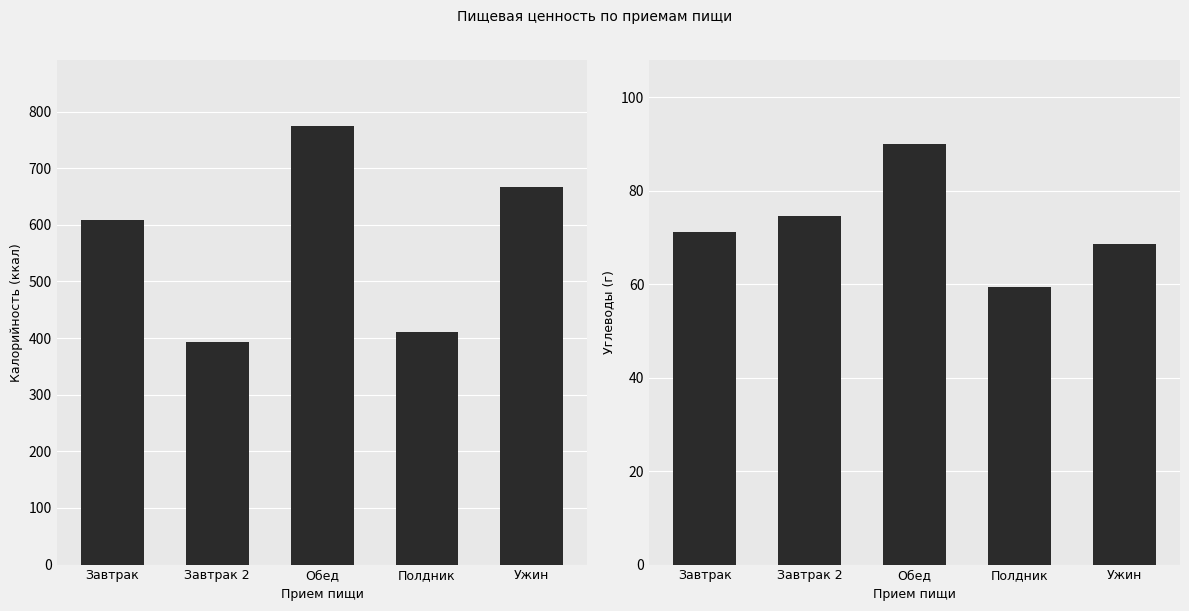

How many data points in Углеводы are less than 71?

2